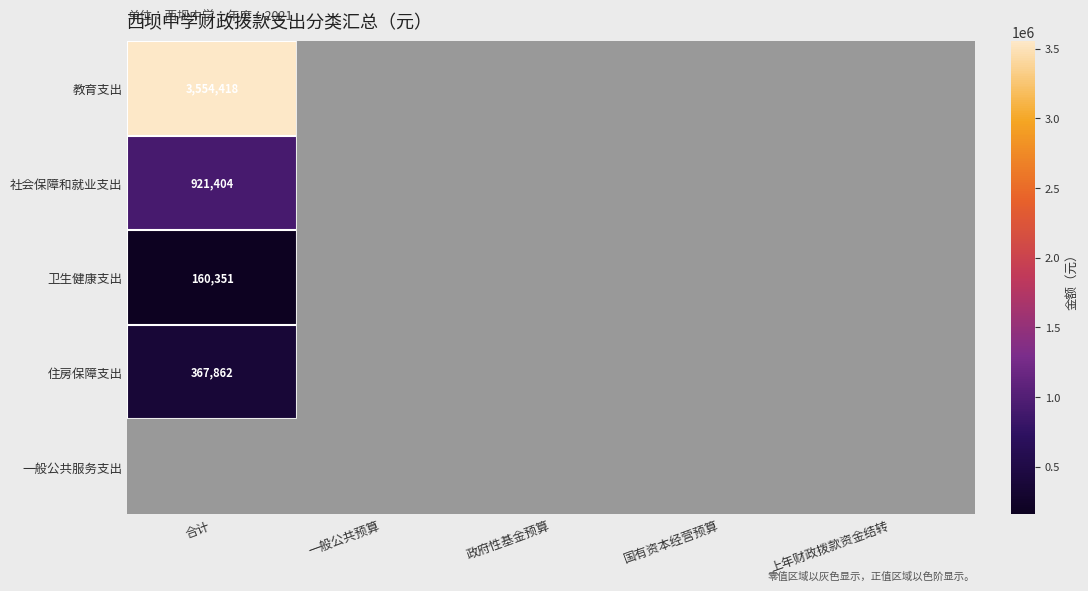

True or false: 社会保障和就业支出 has a value of 1272241 at 合计.

False